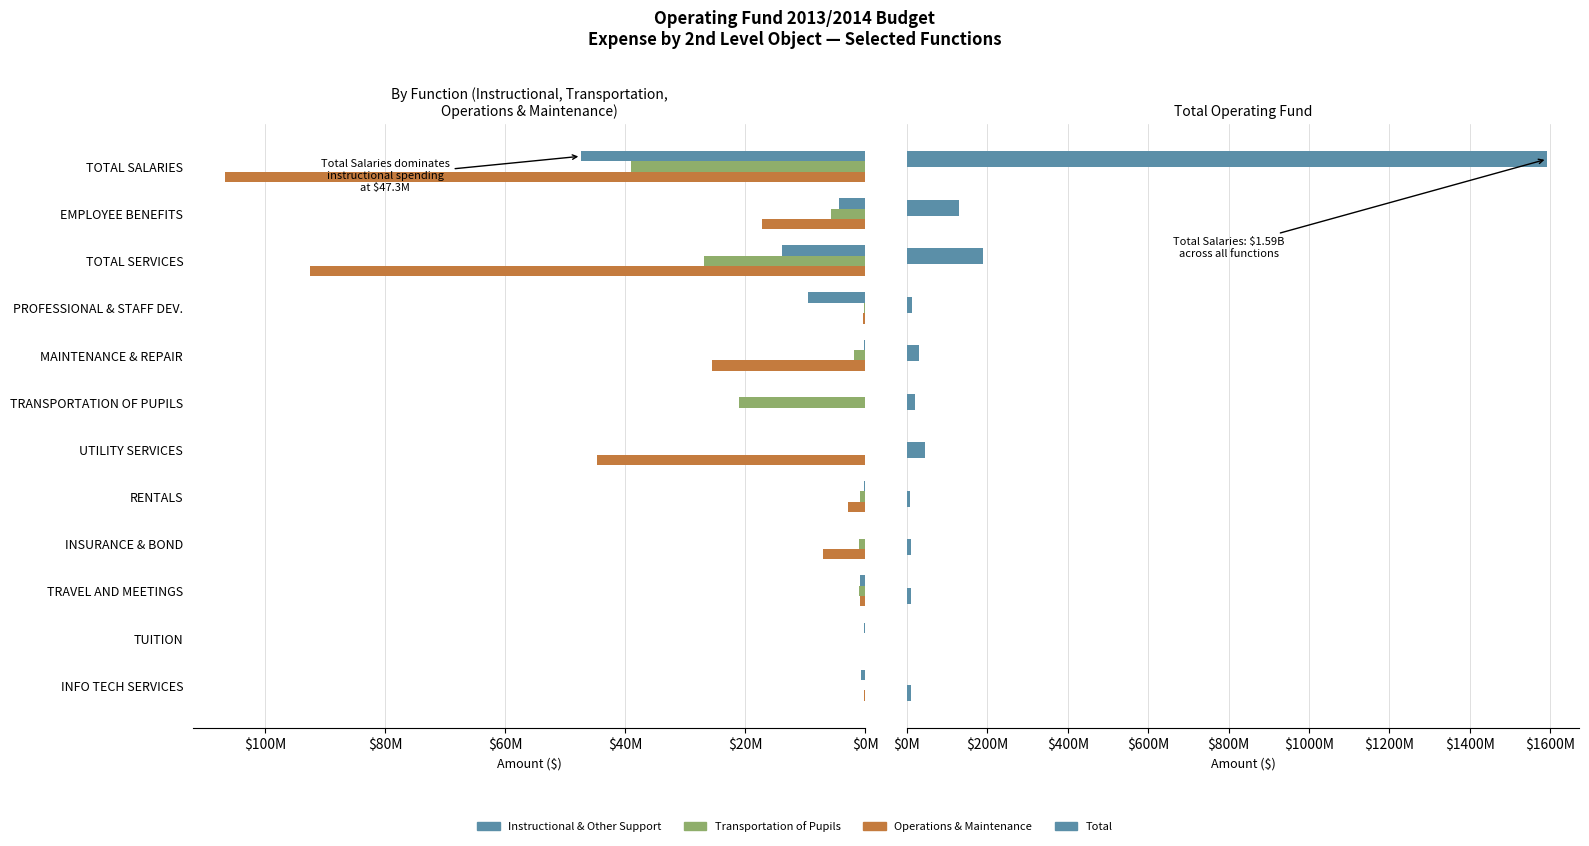

How many values in Operations & Maintenance are above zero?

10